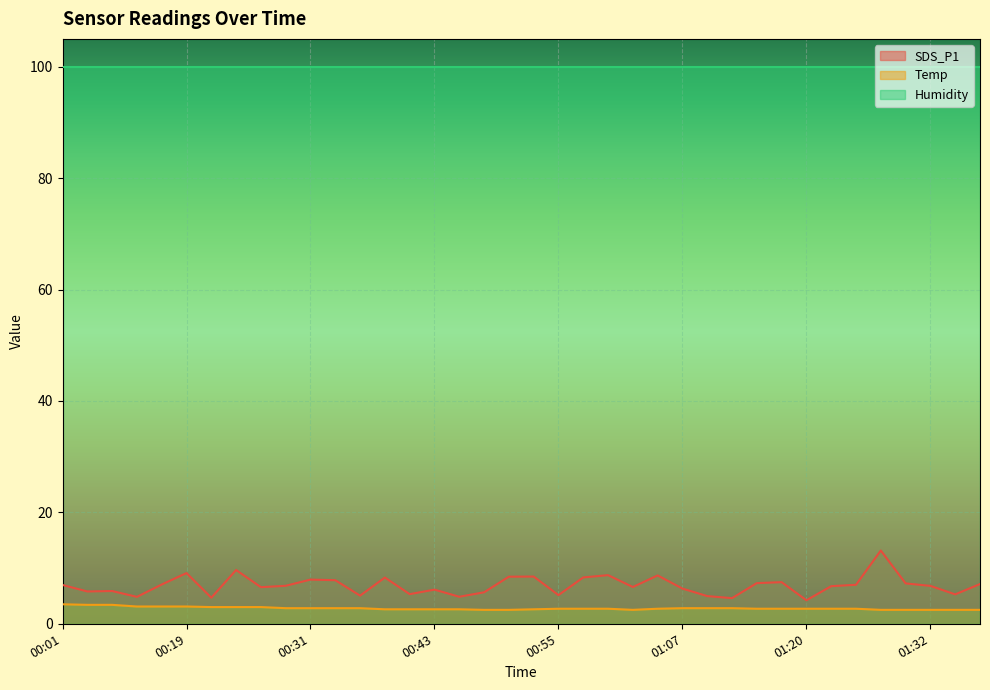

The Temp series shows 2.7 at 01:22. True or false?

True